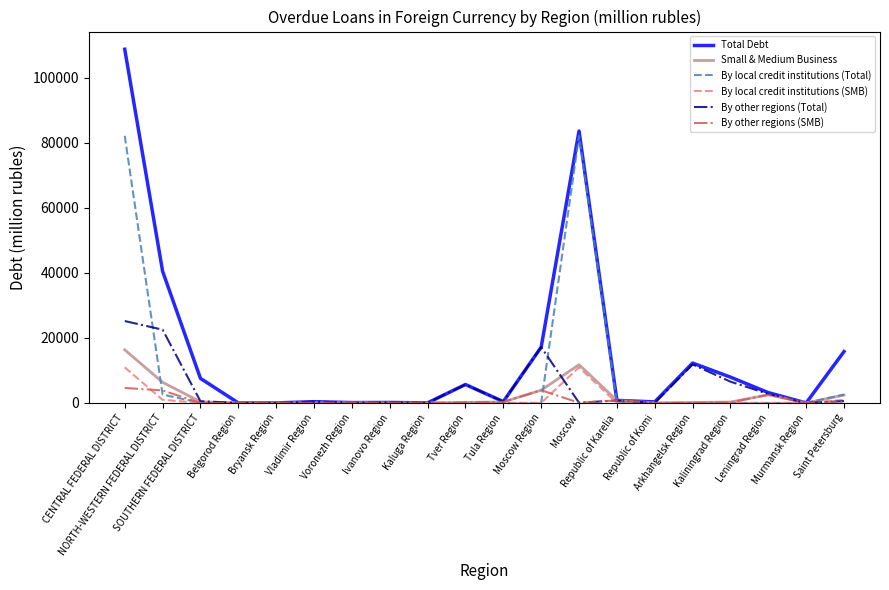

What position from the right is Vladimir Region?

15